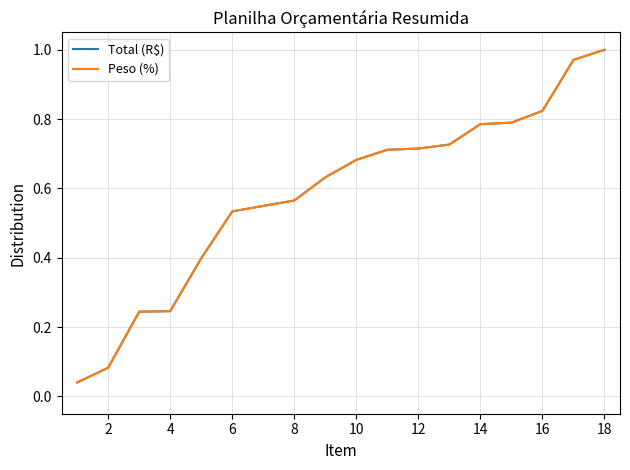

Does the chart have visible grid lines?

Yes